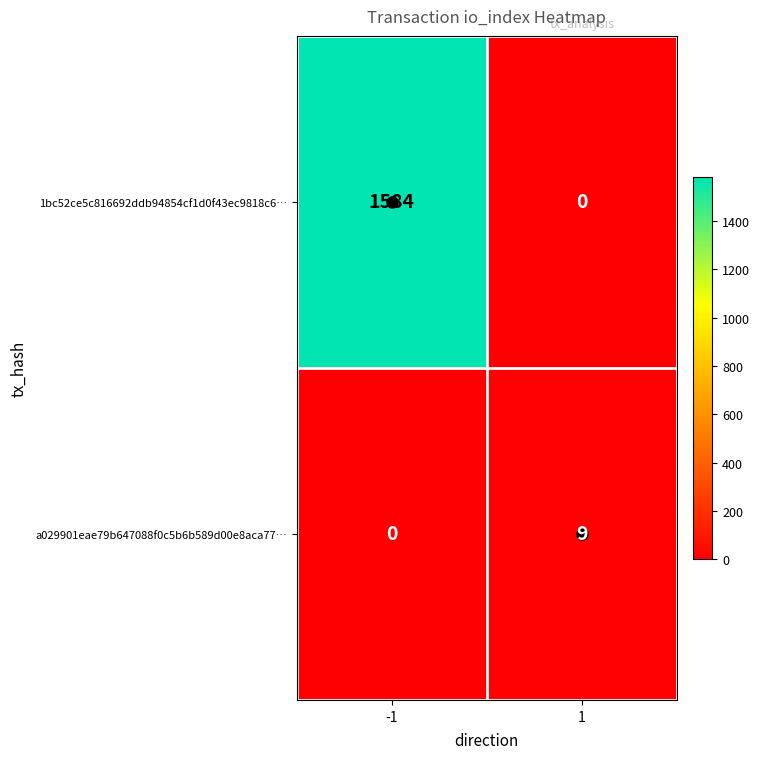

Which category has the highest value across all series?

-1